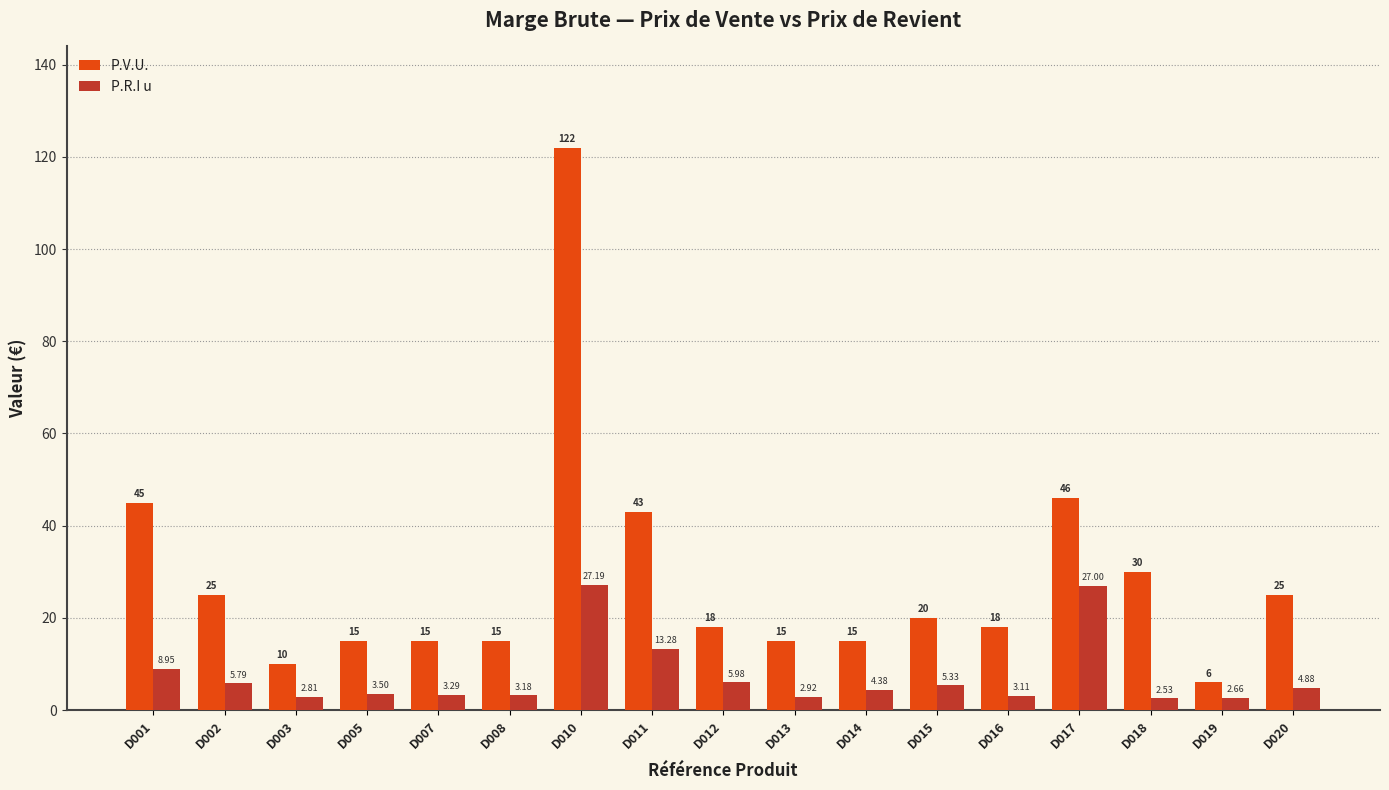

At D015, list the series in order from largest to smallest.

P.V.U., P.R.I u